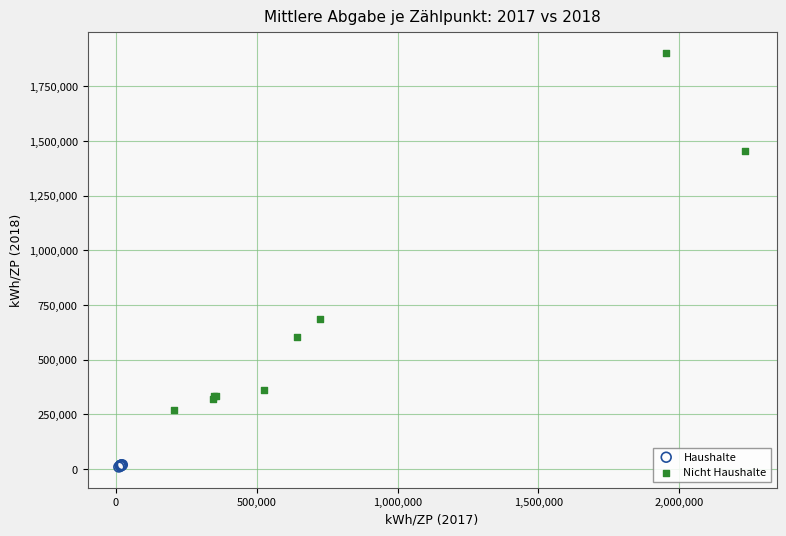

Which series reaches the minimum Y coordinate?

Haushalte